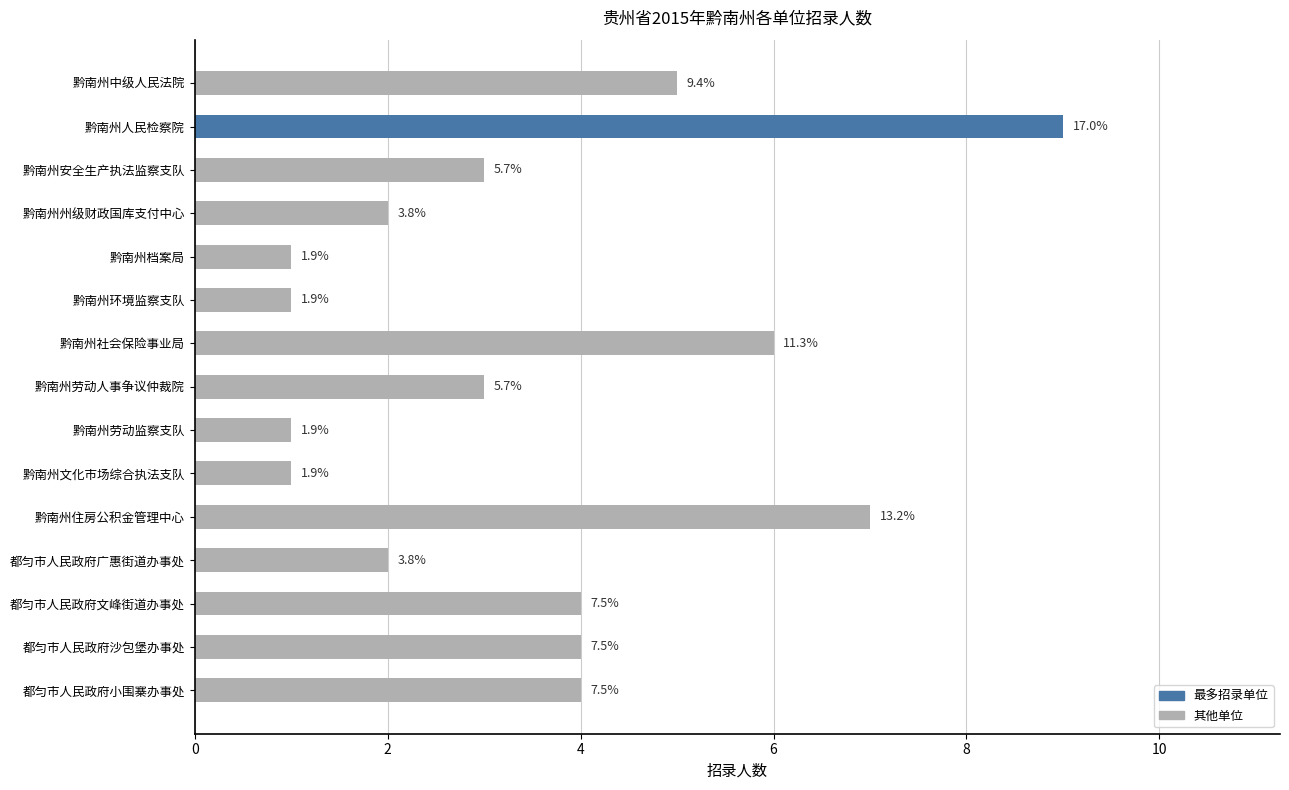

What is the maximum value shown in the chart?

9